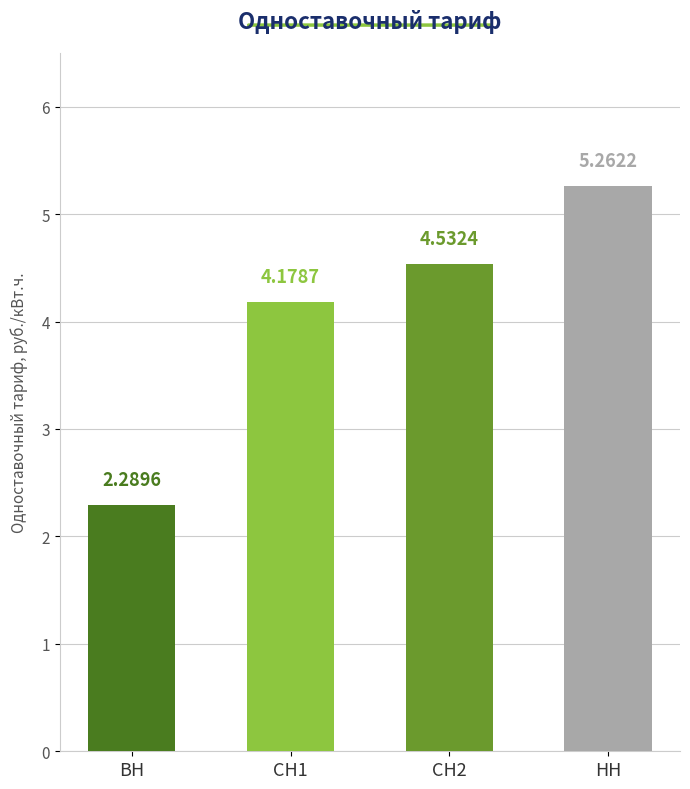

The value at ВН is 2.3. True or false?

True